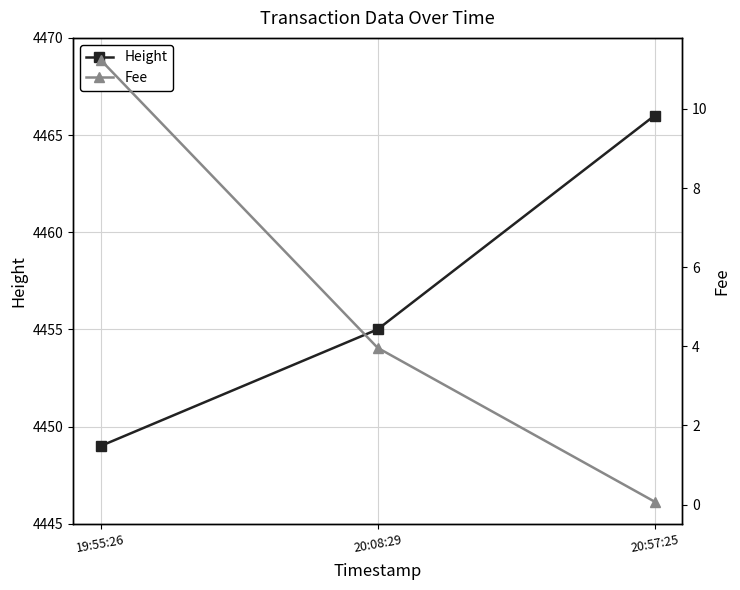

True or false: Fee has a value of 2.4 at 19:55:26.

False